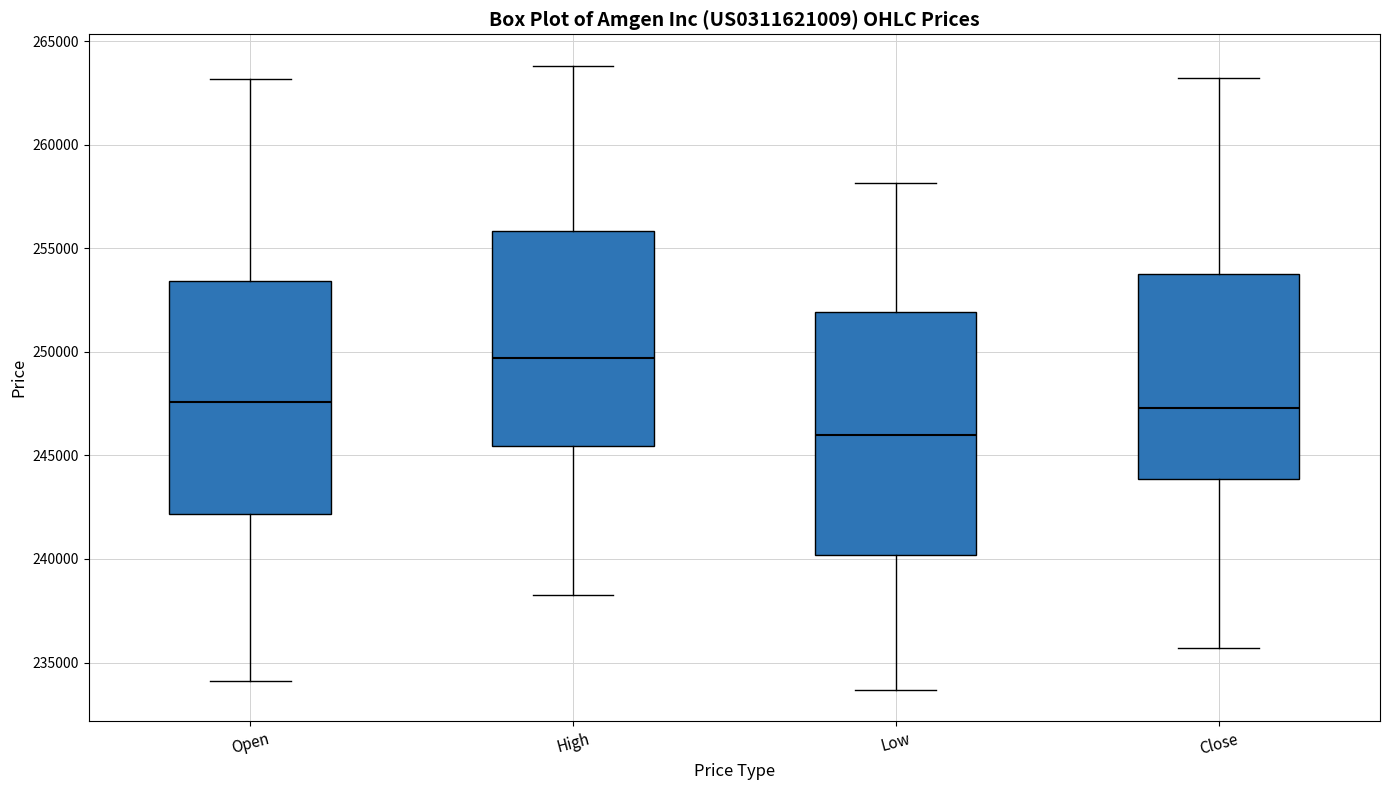

Reading left to right, transcribe this box plot: for each box, give where its median line is, the range the box spans, and where its two whiskers end, as read against the y-axis. The values are not printed on the chart, so give them approximately, as read against the axis.

Open: median 247500, box 242000 to 253500, whiskers 234000 to 263000
High: median 249500, box 245500 to 256000, whiskers 238000 to 264000
Low: median 246000, box 240000 to 252000, whiskers 233500 to 258000
Close: median 247500, box 244000 to 253500, whiskers 235500 to 263000